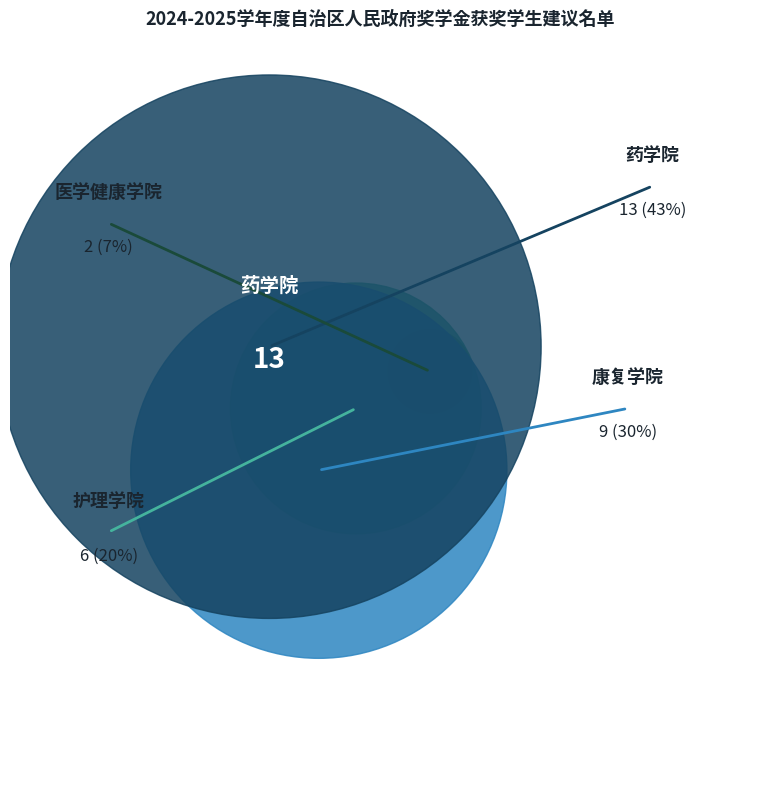

Do 护理学院 and 医学健康学院 together represent more than half of the pie?

No